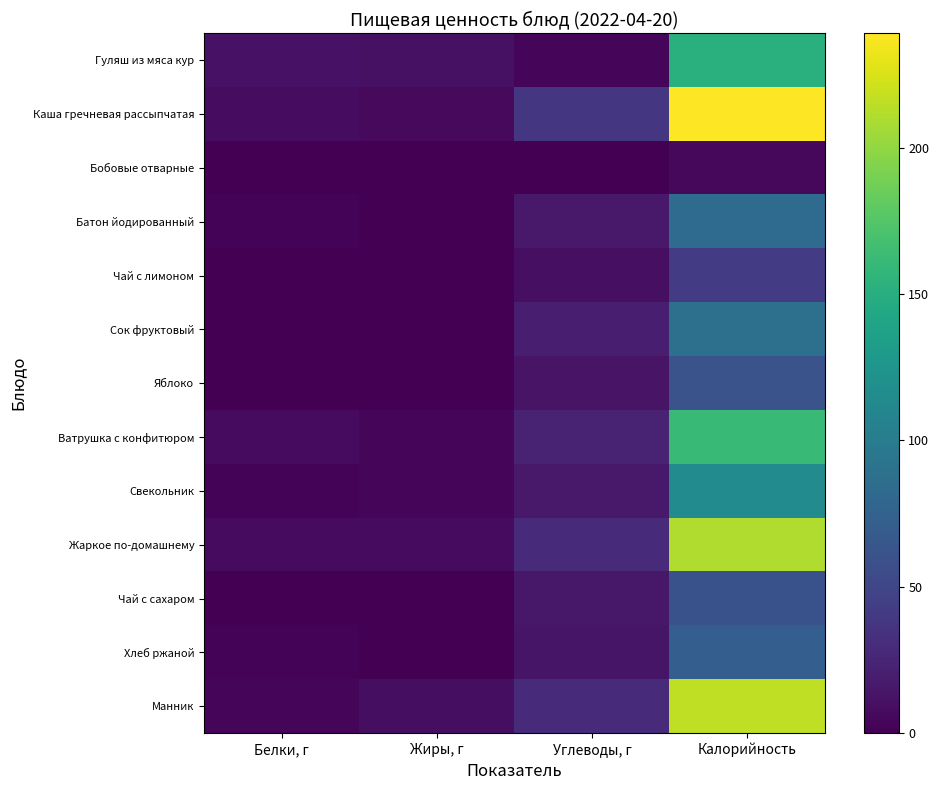

What is the difference between the highest and lowest values at Углеводы, г?

37.1